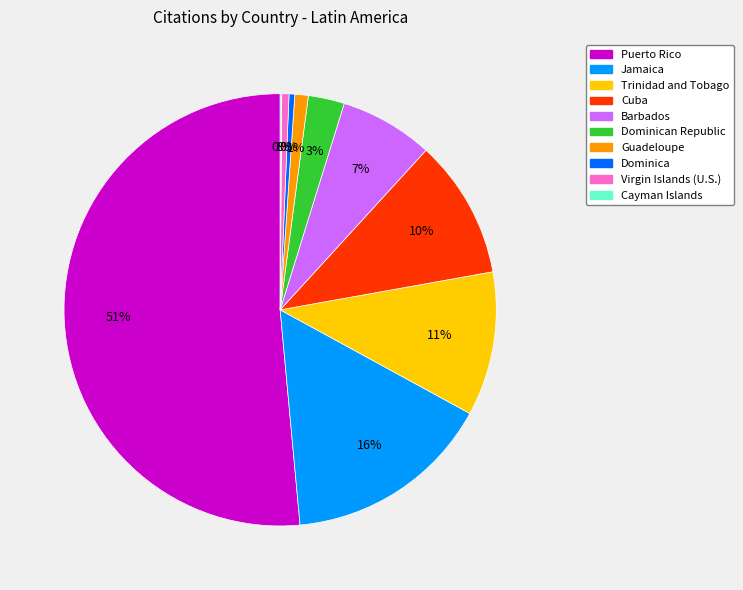

To the nearest percent, what percentage of the pie is Dominican Republic?

3%